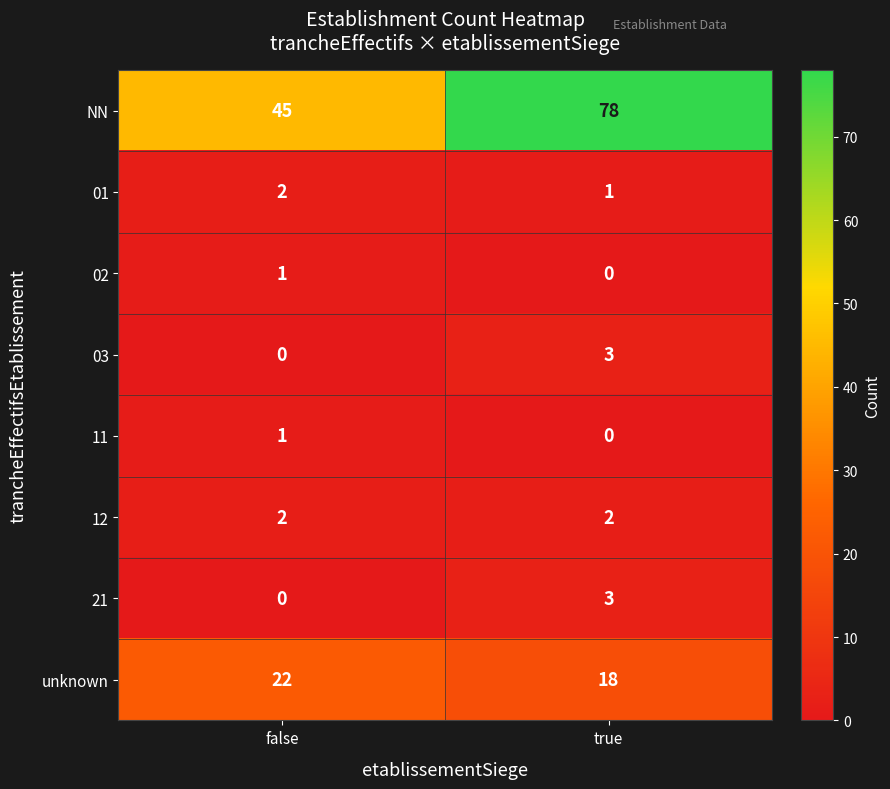

What is the total value across all series at true?

105